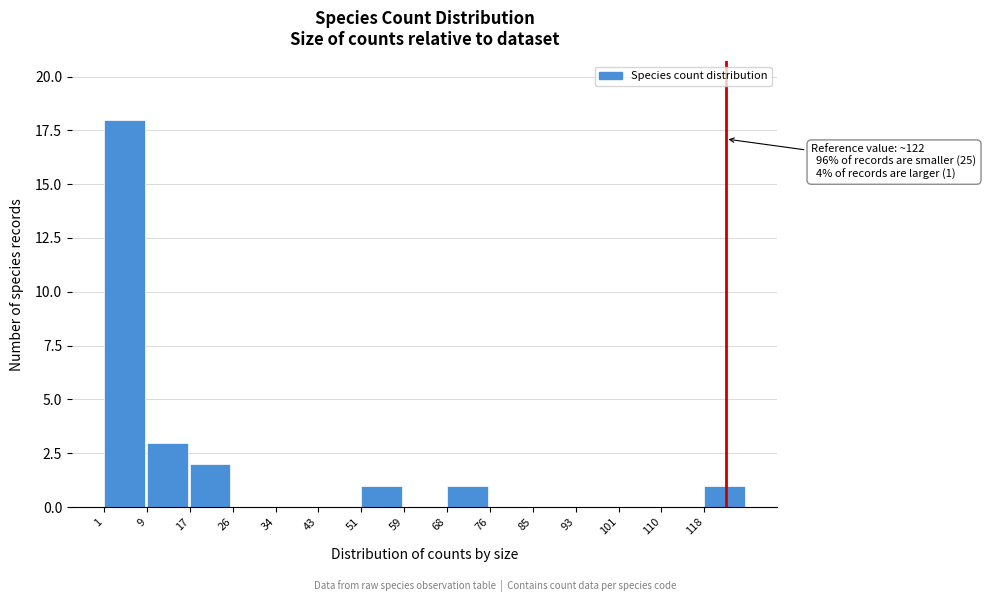

Over which range of the x-axis is the bar tallest?

1.0 to 9.4